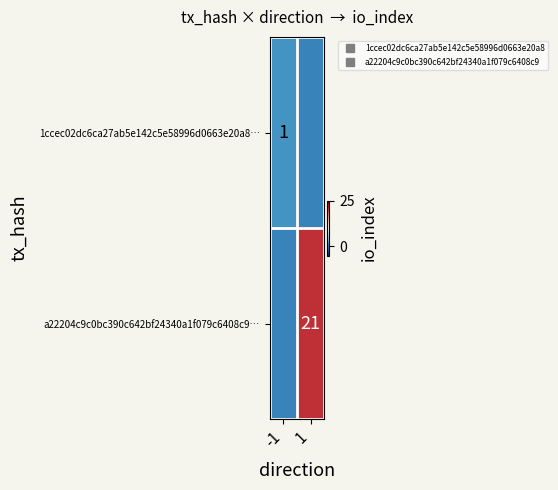

At which category is the sum across all series the highest?

1